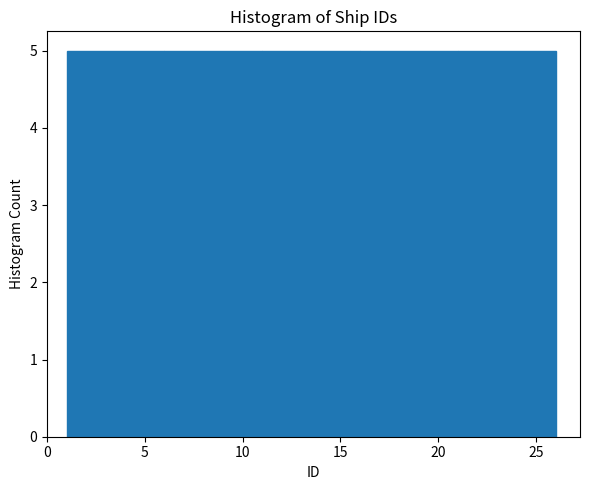

What is the height of the bar covering 16 to 21 on the x-axis? The values are not printed on the chart, so give them approximately, as read against the axis.

5